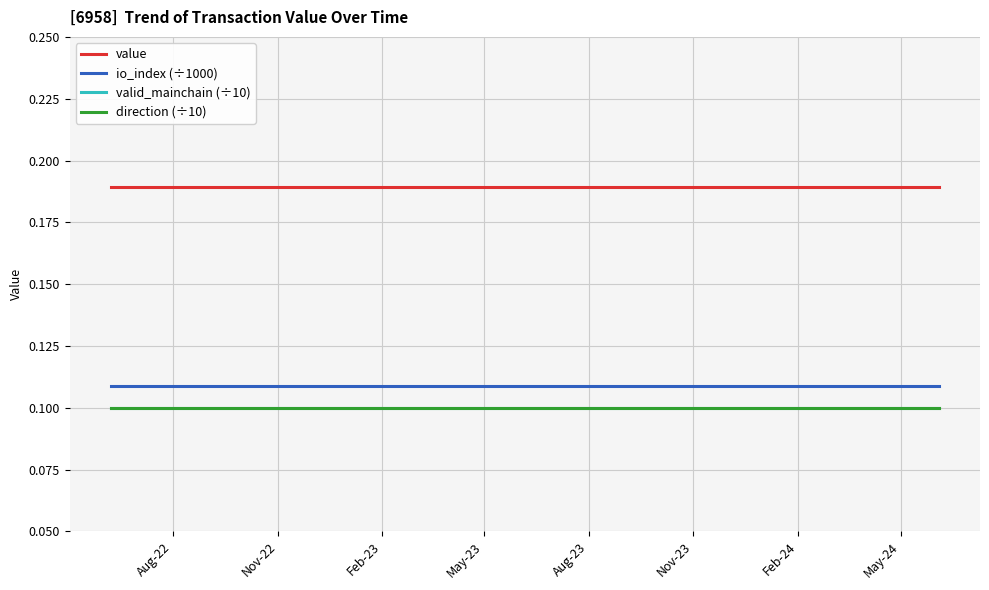

What is the label of the 7th point from the left?

Feb-24